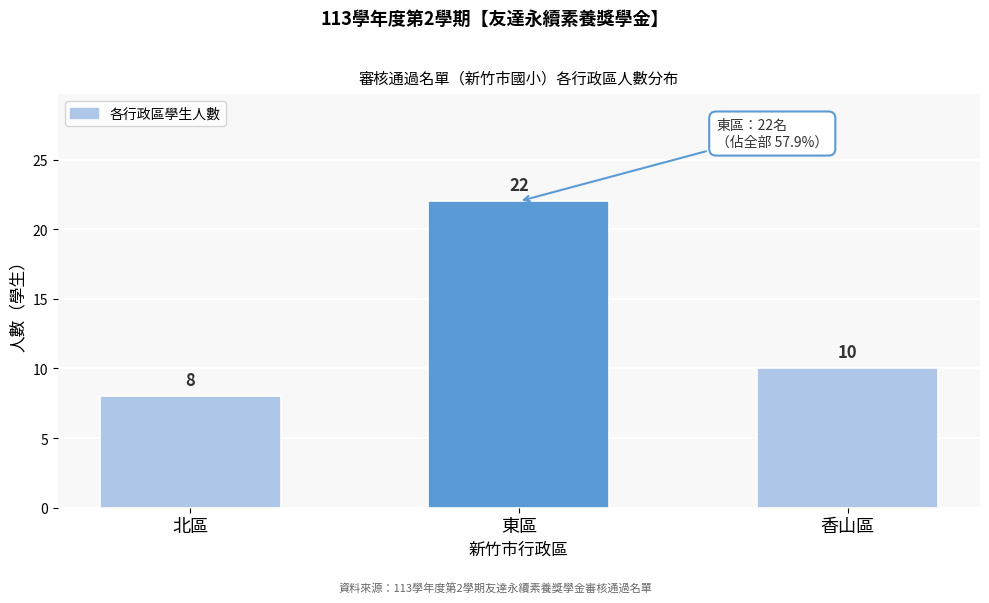

Reading left to right, extract all data points from this chart.

北區=8	東區=22	香山區=10